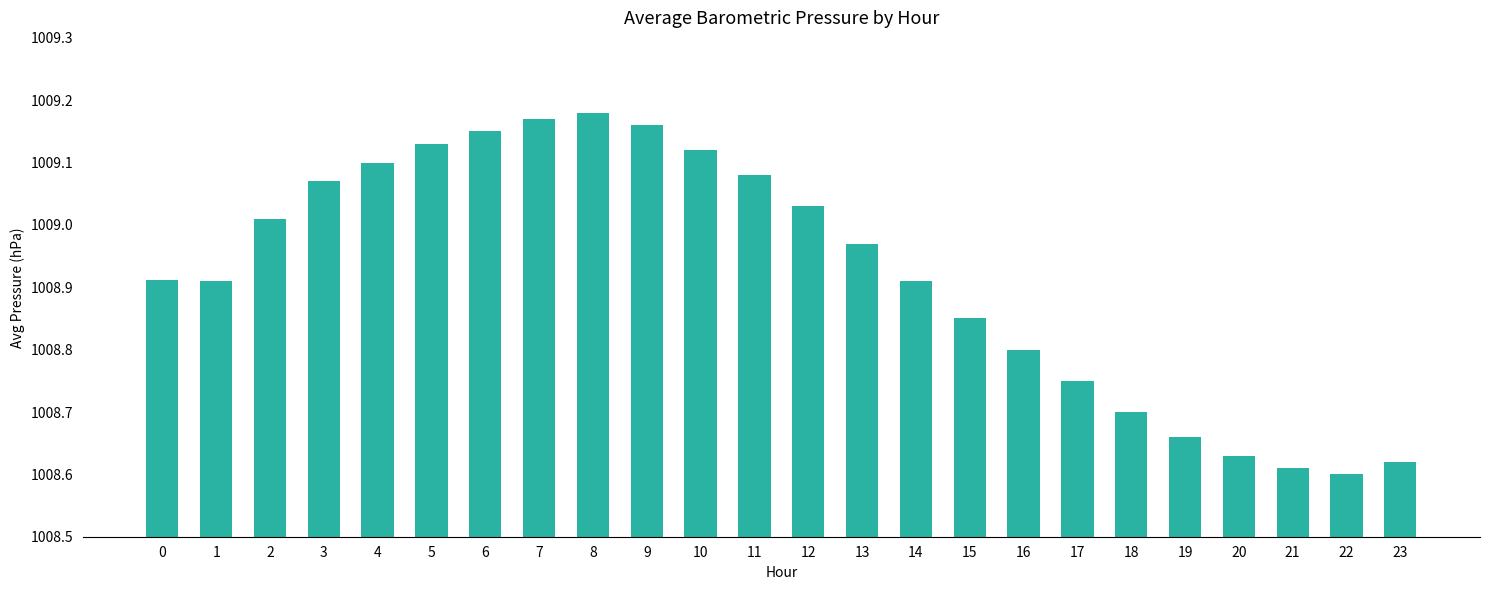

Which has a higher value, 17 or 8?

8